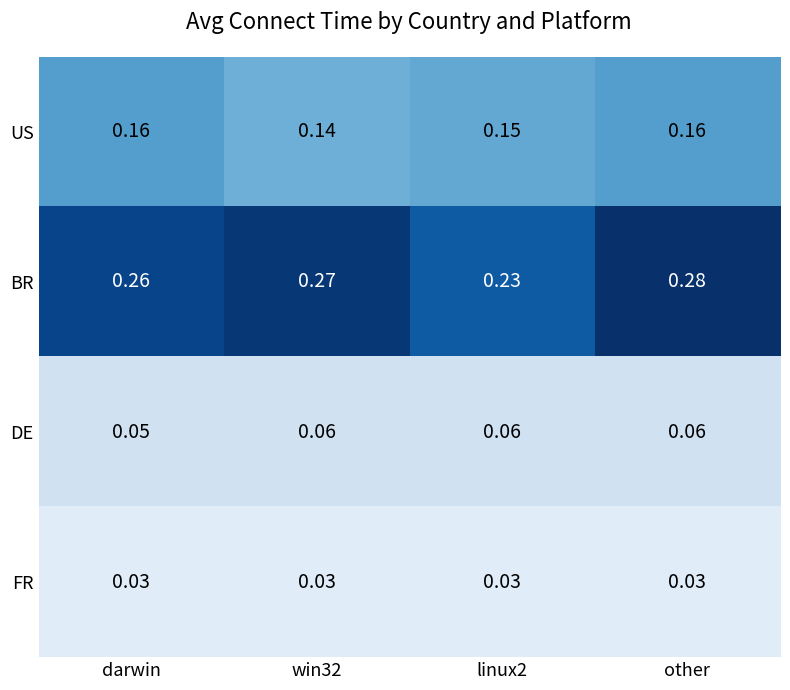

At which category is the sum across all series the highest?

other